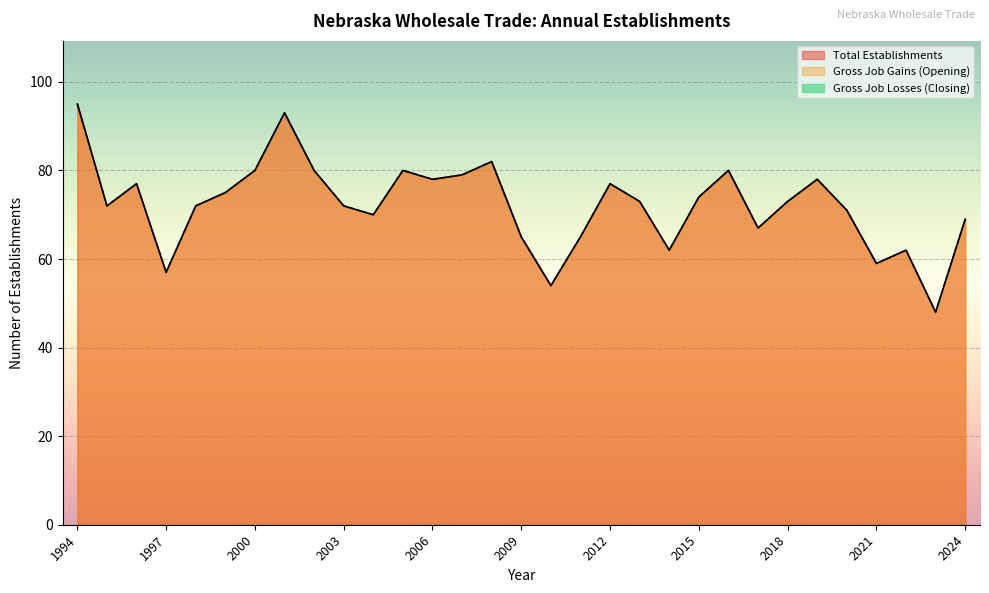

In Gross Job Gains (Opening), how many points are lower than both neighbors (excluding endpoints)?

9